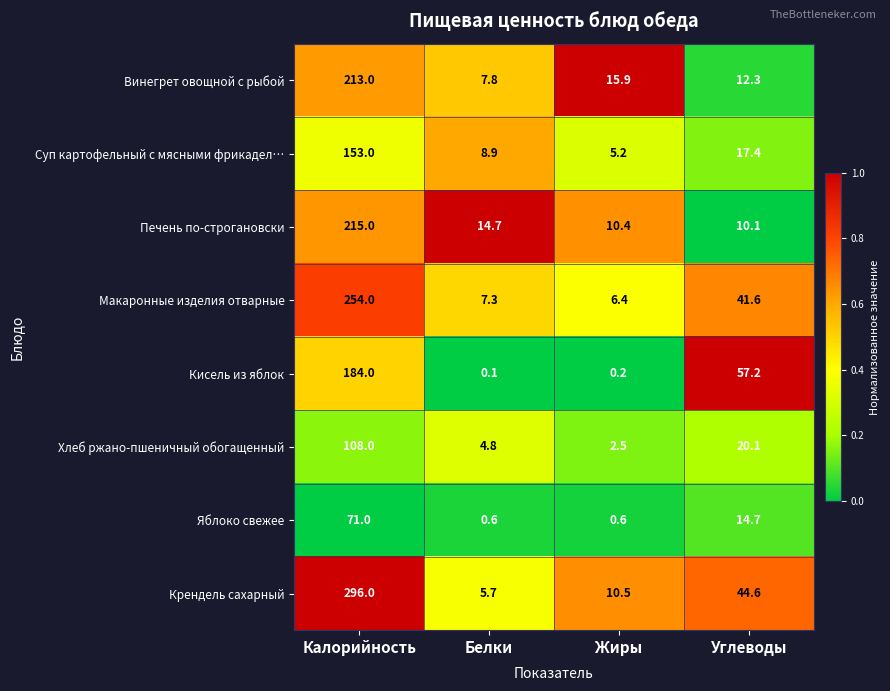

Where does the Хлеб ржано-пшеничный обогащенный series first go above 20?

Калорийность